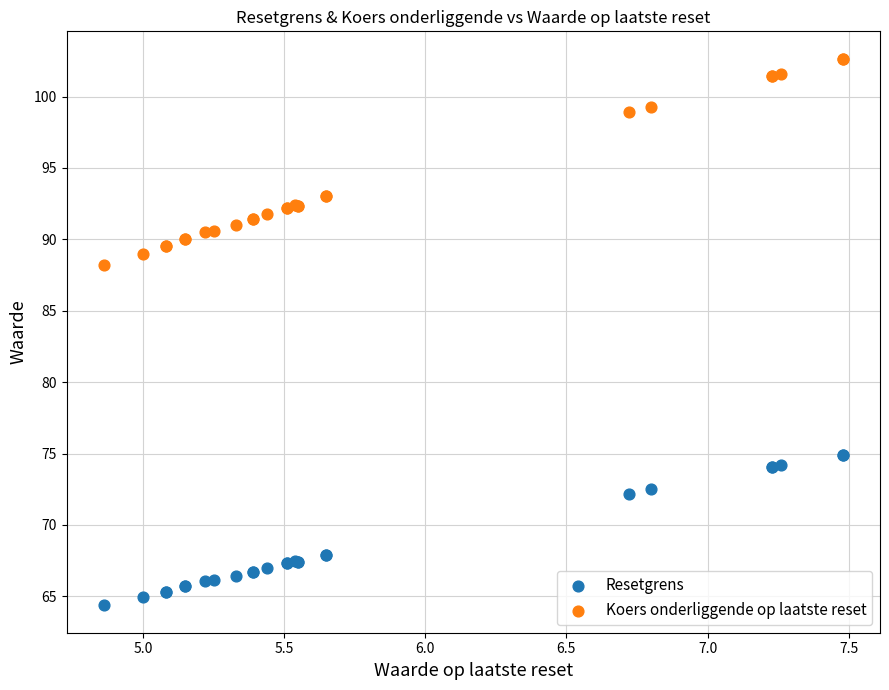

What are all the series names shown in the legend?

Resetgrens, Koers onderliggende op laatste reset